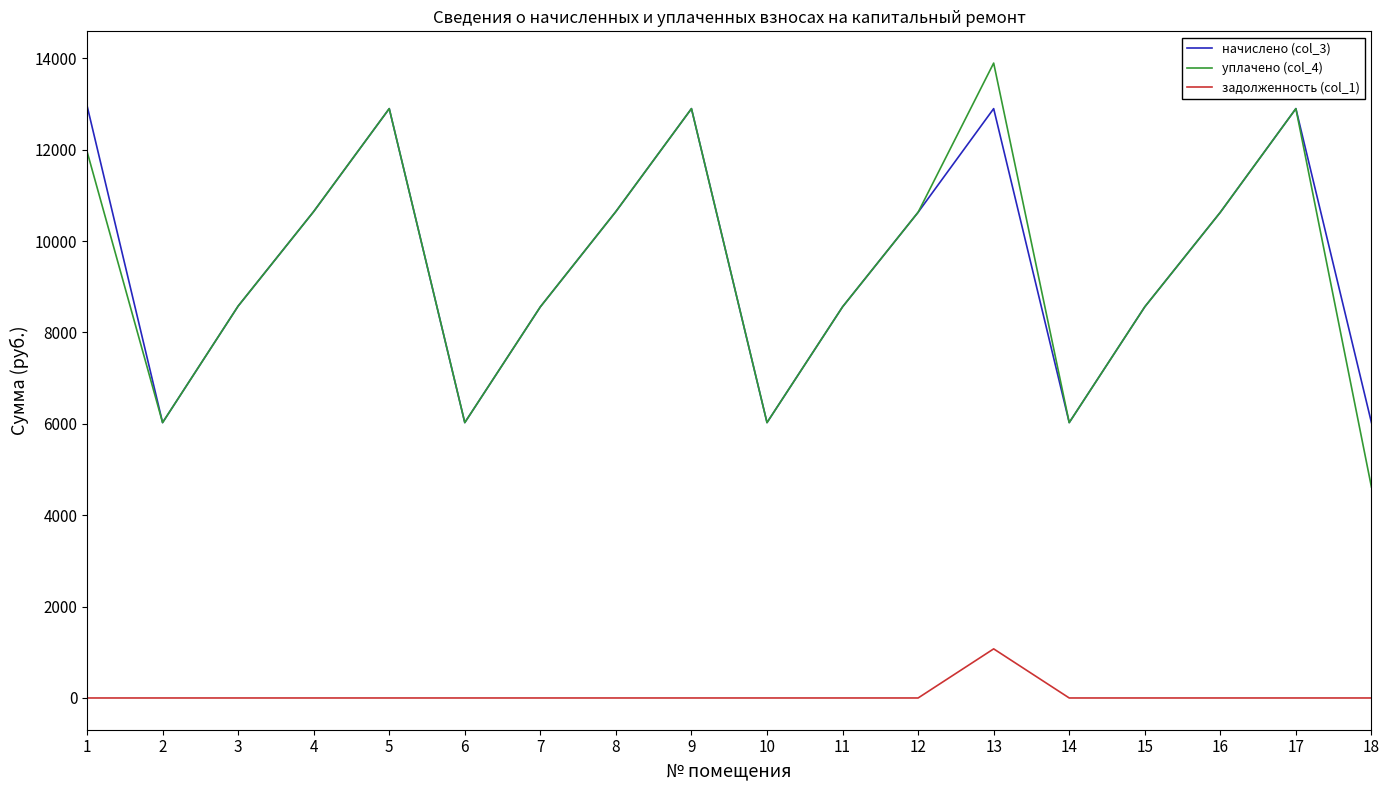

The value of задолженность (col_1) at 16 is -678.1. True or false?

False